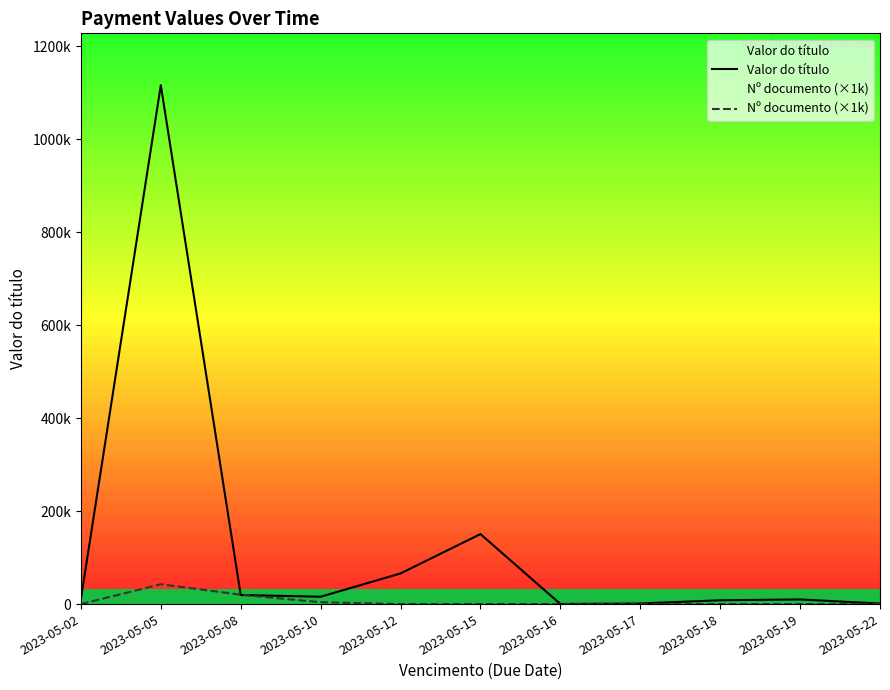

At which category does Valor do título reach its first local peak?

2023-05-05